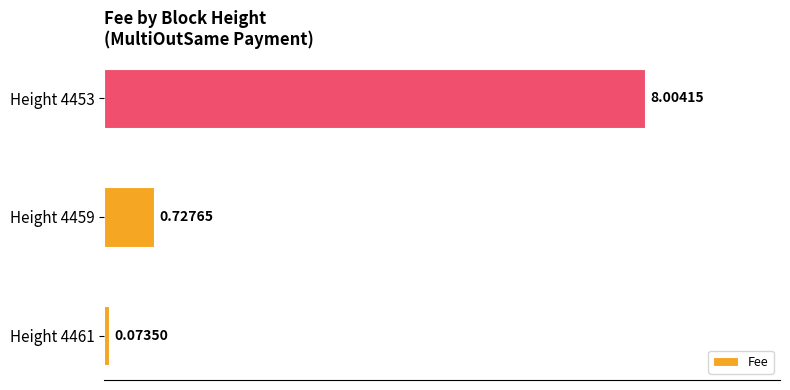

How many categories are shown in the chart?

3